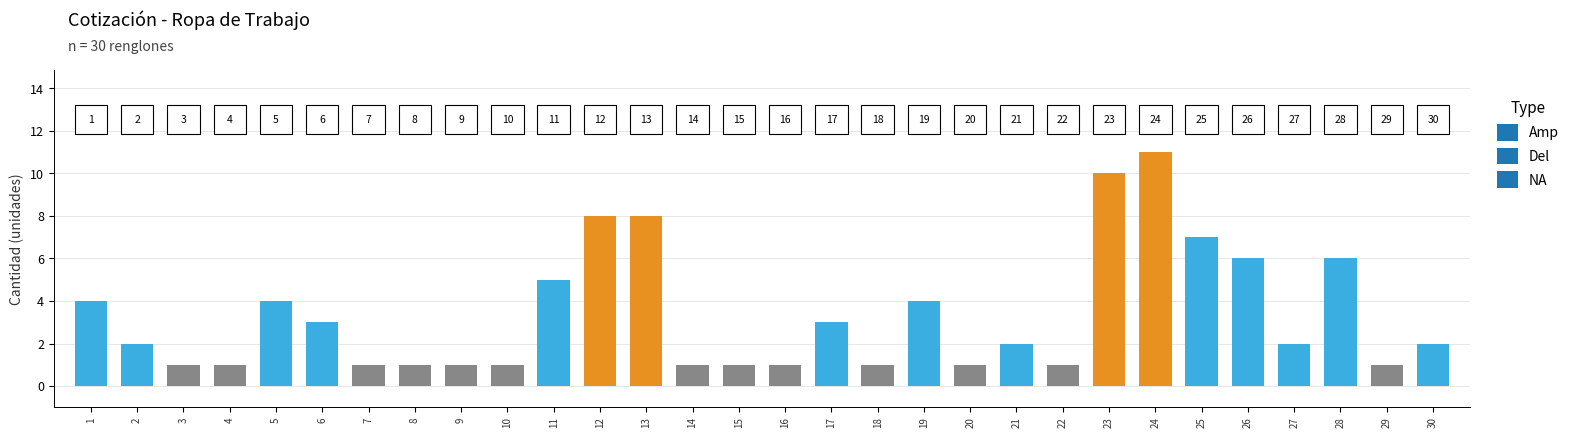

Reading left to right, list all the values displayed in this chart.

1=4	2=2	3=1	4=1	5=4	6=3	7=1	8=1	9=1	10=1	11=5	12=8	13=8	14=1	15=1	16=1	17=3	18=1	19=4	20=1	21=2	22=1	23=10	24=11	25=7	26=6	27=2	28=6	29=1	30=2